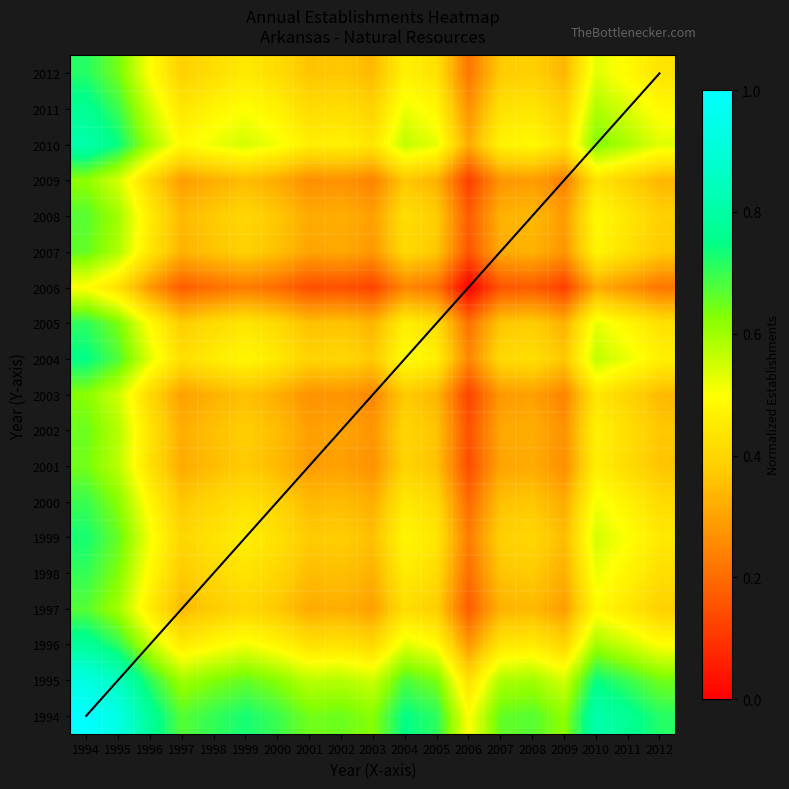

List the labels in order of 1996 value, largest first.

1994, 1995, 2010, 1996, 2011, 2004, 1999, 2012, 2005, 1998, 2000, 1997, 2008, 2007, 2002, 2001, 2003, 2009, 2006